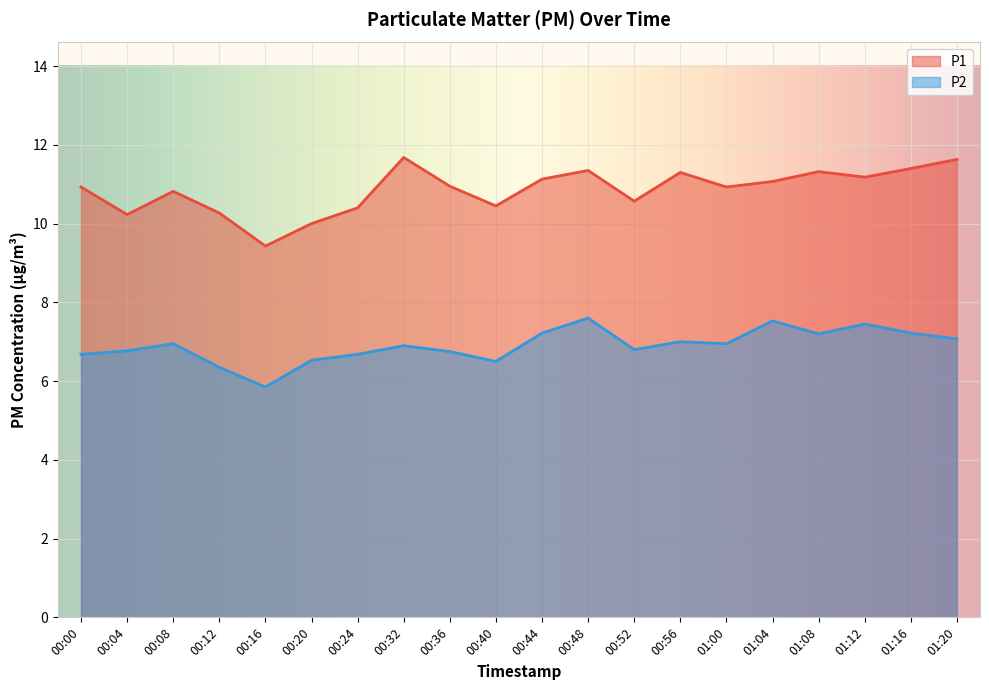

What is the maximum value for P2?

7.6